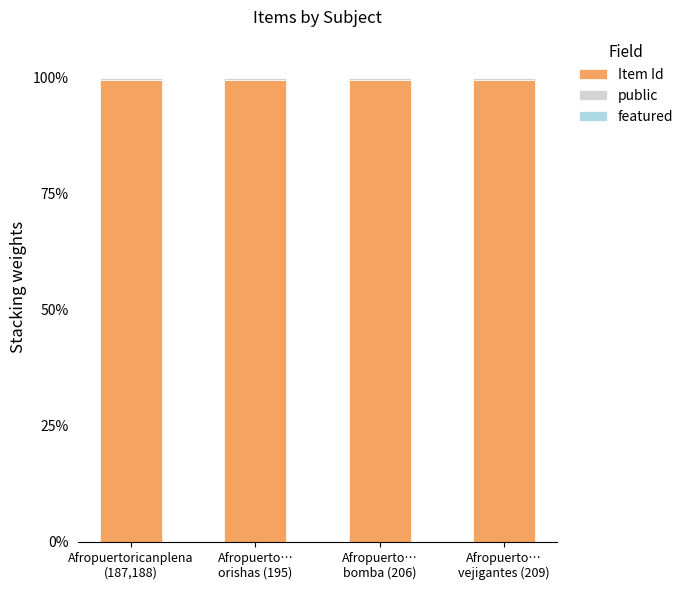

What is the value of the Item Id bar at the 2nd from the left?

99.5